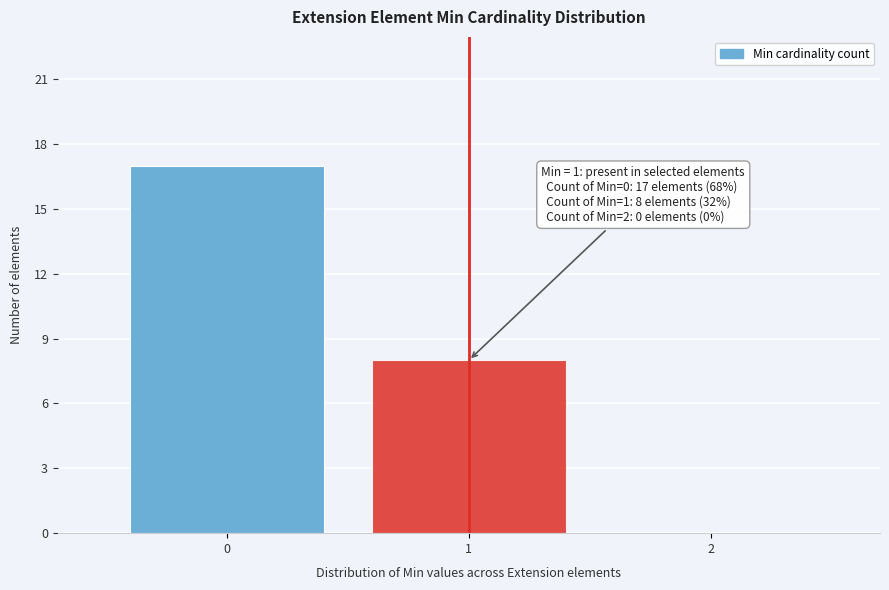

Reading left to right, transcribe all the data shown in this chart.

0=17	1=8	2=0